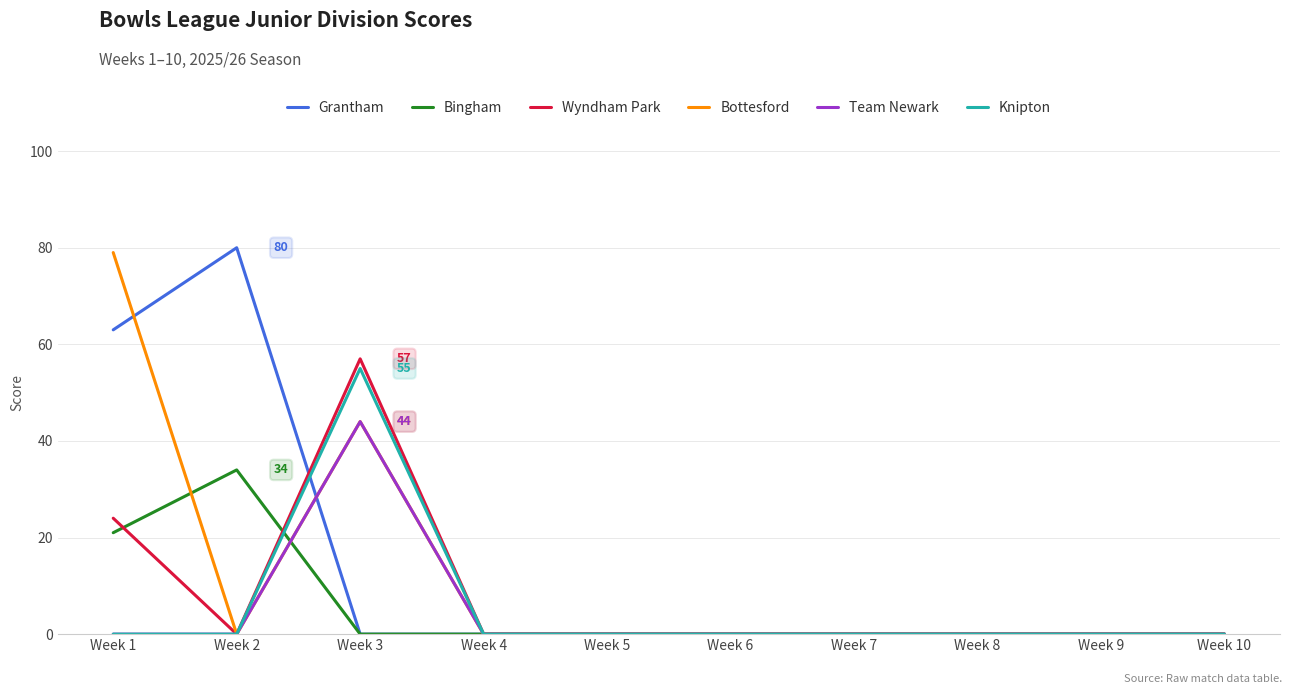

The Bottesford series shows 36 at Week 2. True or false?

False